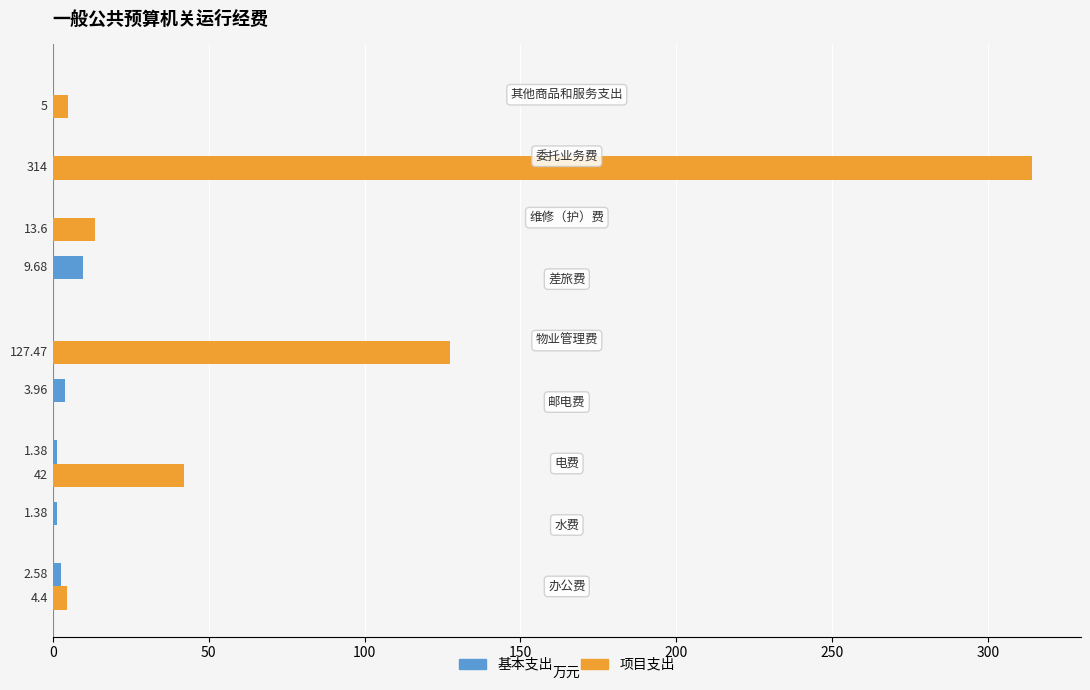

Which series has the largest total across all categories?

项目支出